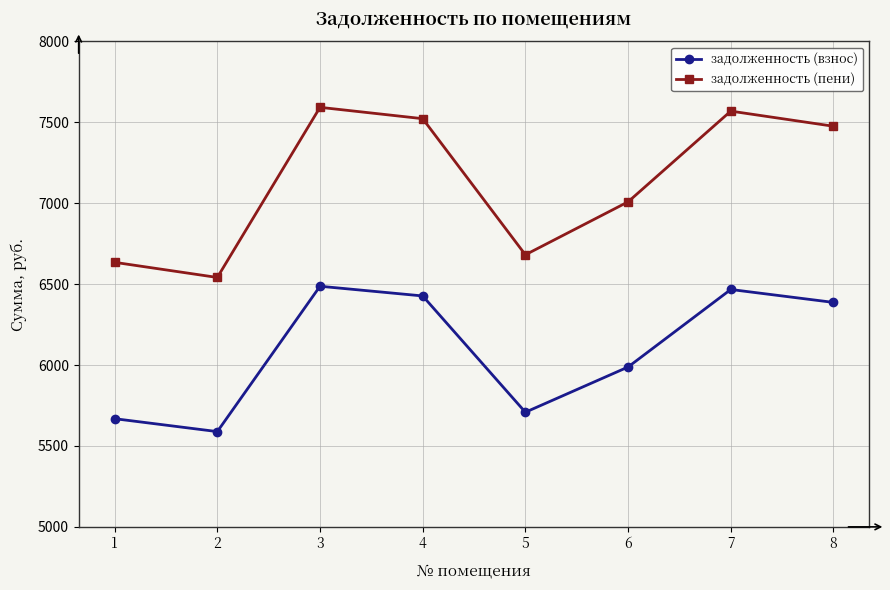

List the series in order of their overall mean, lowest first.

задолженность (взнос), задолженность (пени)